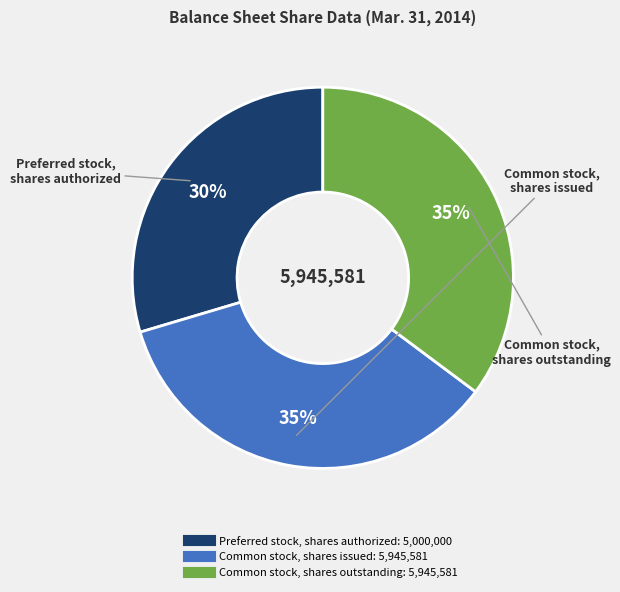

The Common stock, shares issued slice represents 35% of the pie. True or false?

True